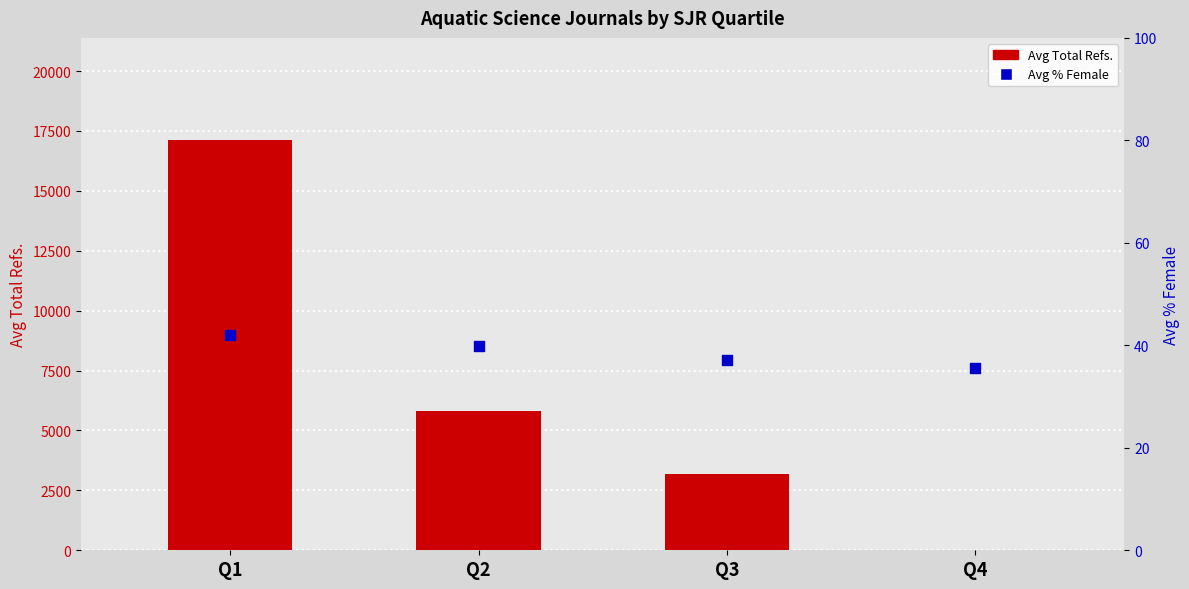

What are all the series names shown in the legend?

Avg Total Refs., Avg % Female